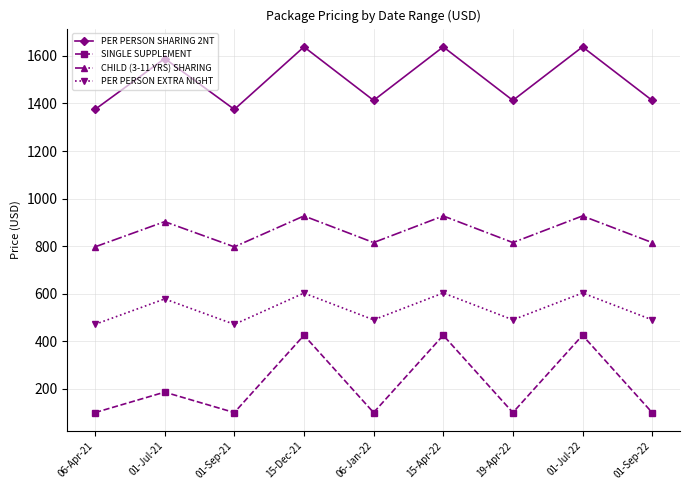

How many SINGLE SUPPLEMENT values are between 100 and 425?

9